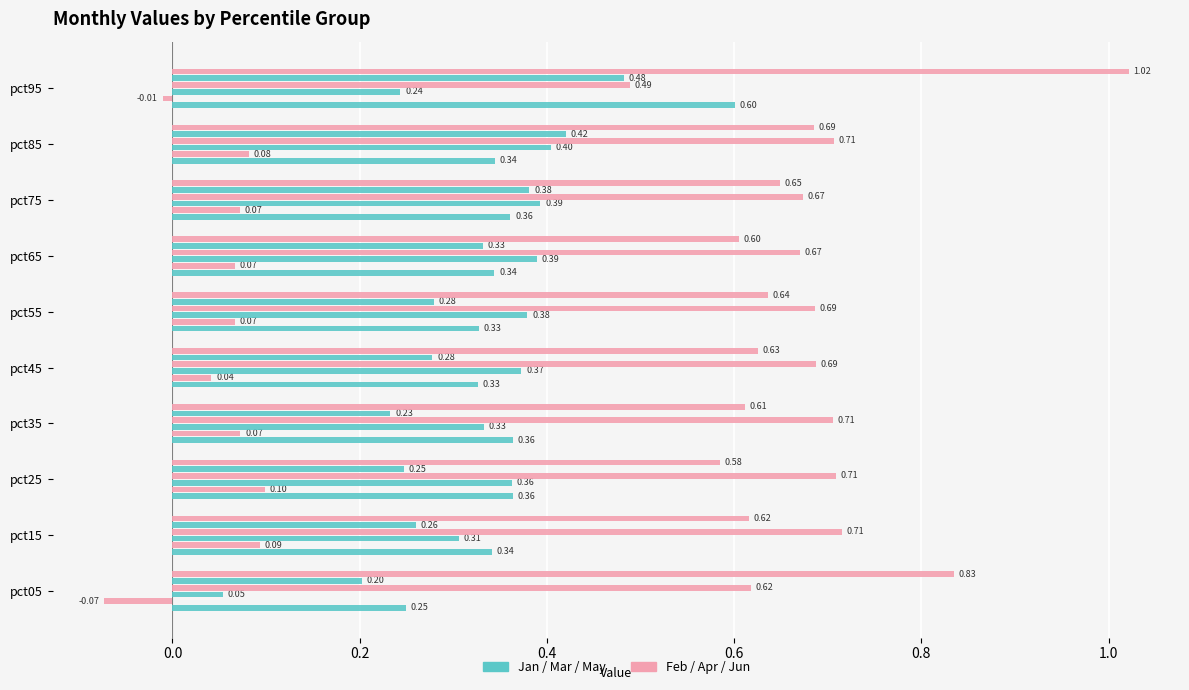

What is the label of the 8th bar from the right?

0.2